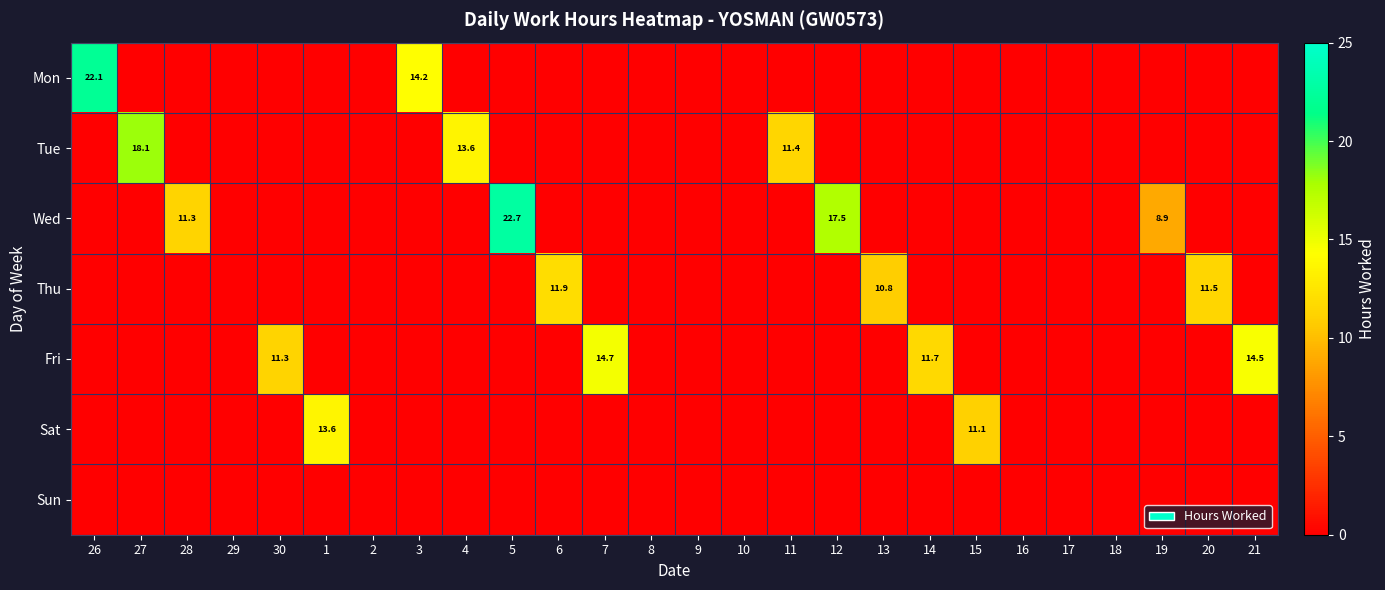

The Fri series shows -7.4 at 8. True or false?

False